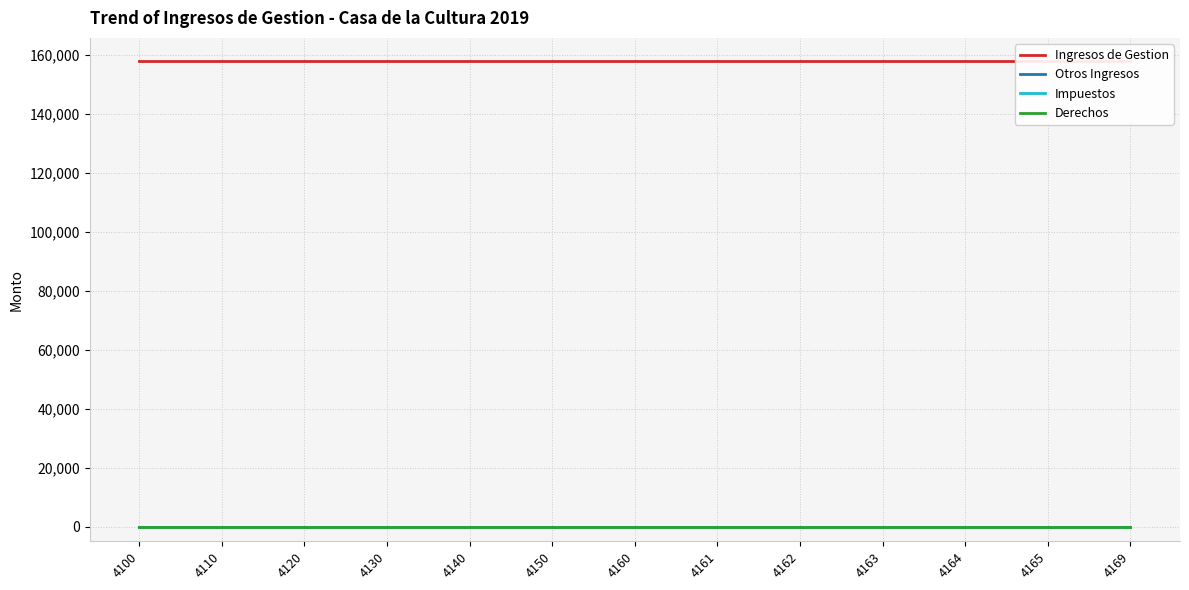

The value of Impuestos at 4163 is 0. True or false?

True